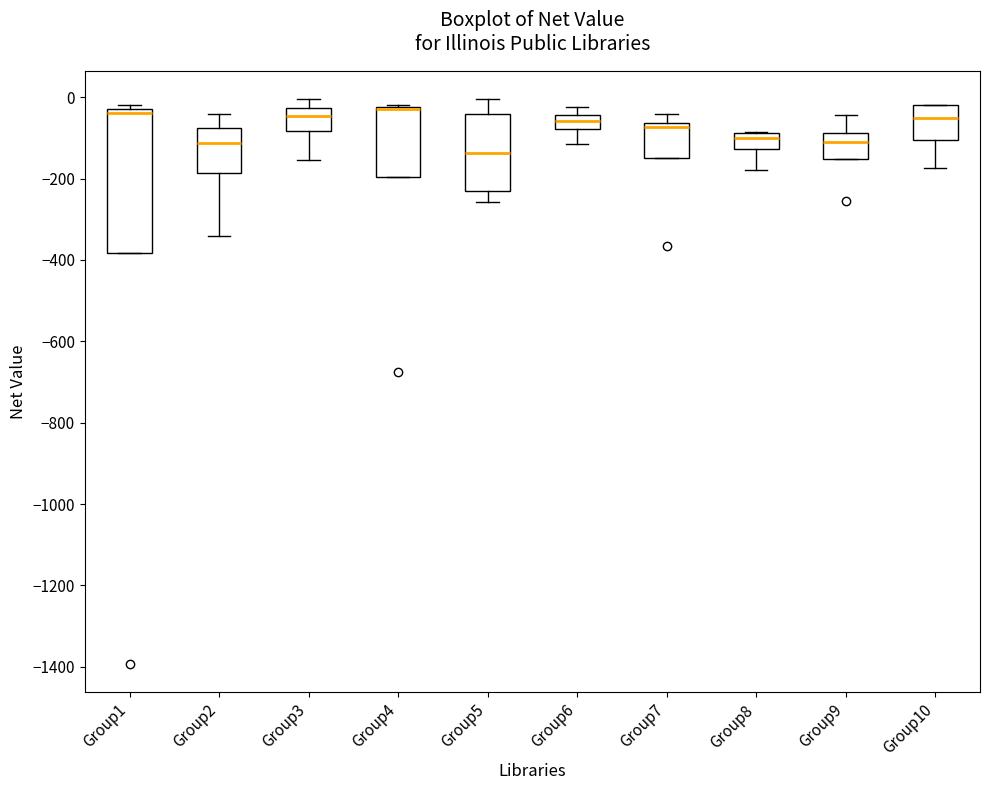

Where does the upper whisker of the box for Group5 end on the y-axis? The values are not printed on the chart, so give them approximately, as read against the axis.

0